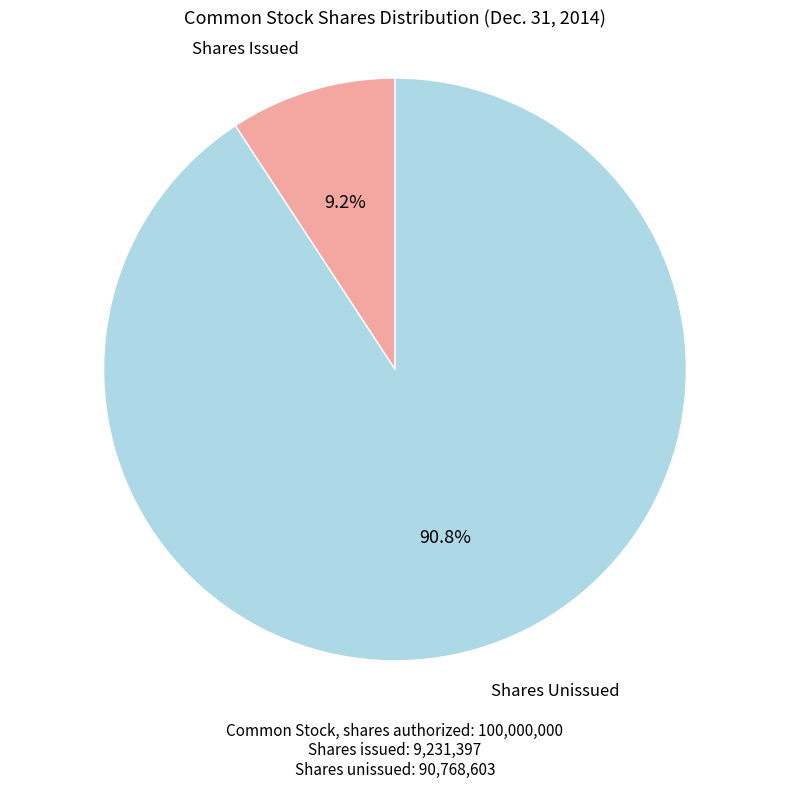

Is there any slice that represents more than half of the pie?

Yes